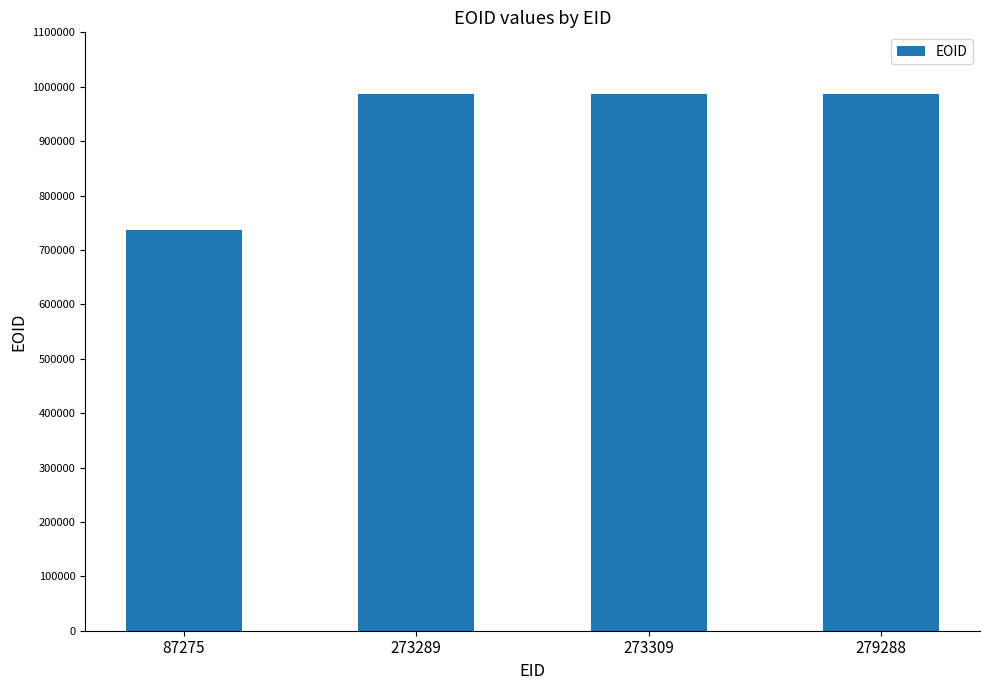

Which label corresponds to the smallest value in the chart?

87275